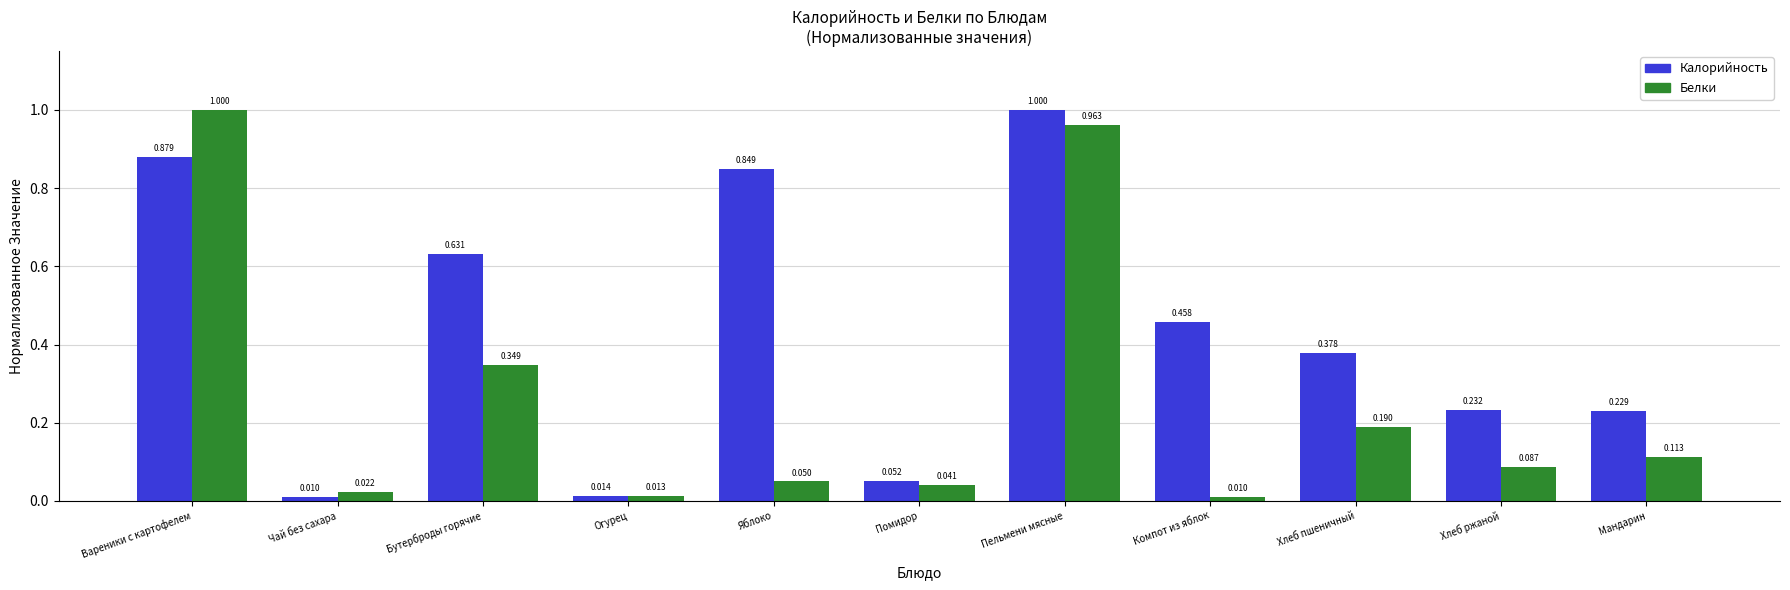

How many categories are shown in the chart?

11